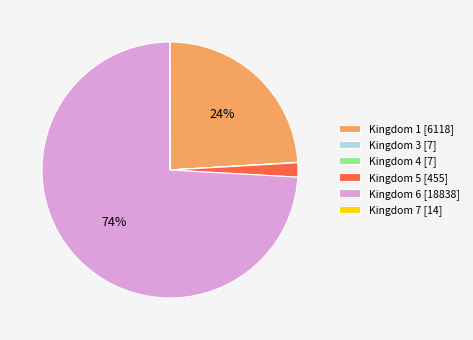

Is there any slice that represents more than half of the pie?

Yes